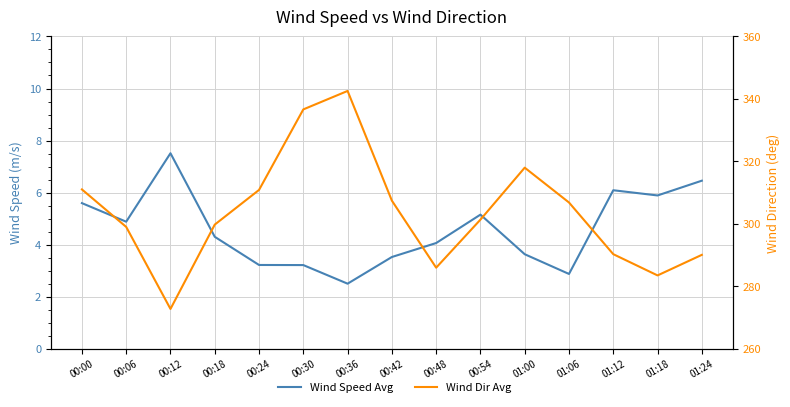

What is the minimum value shown in the chart?

2.5